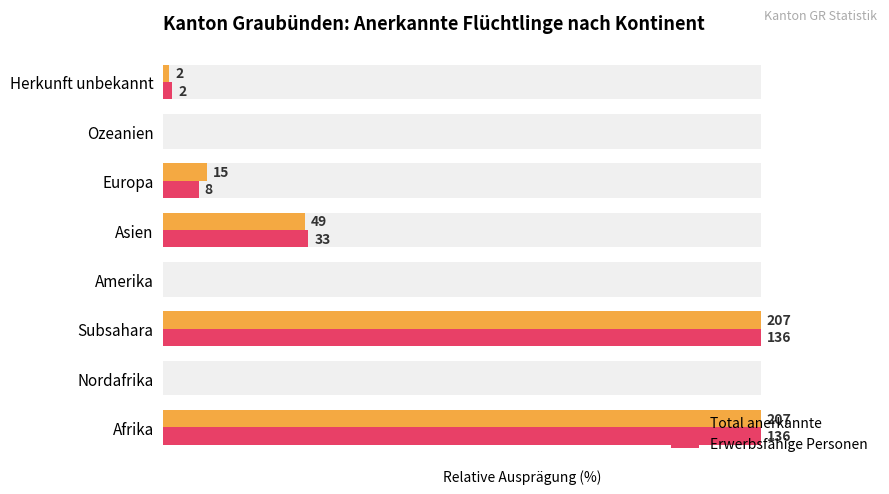

True or false: Erwerbsfähige Personen has a value of 9.0 at Asien.

False